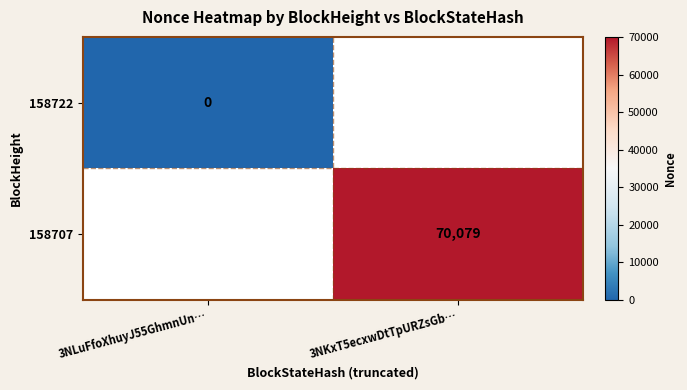

The 158707 series shows 19511 at 3NKxT5ecxwDtTpURZsGb…. True or false?

False